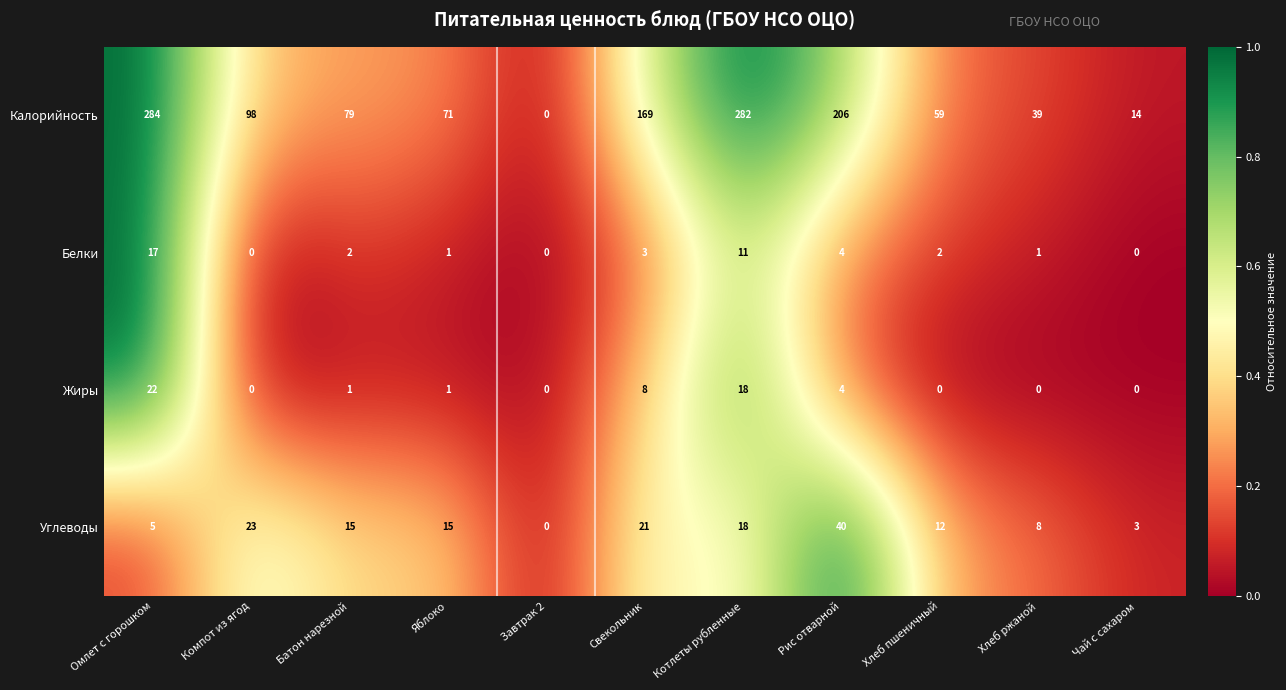

What is the maximum value shown in the chart?

284